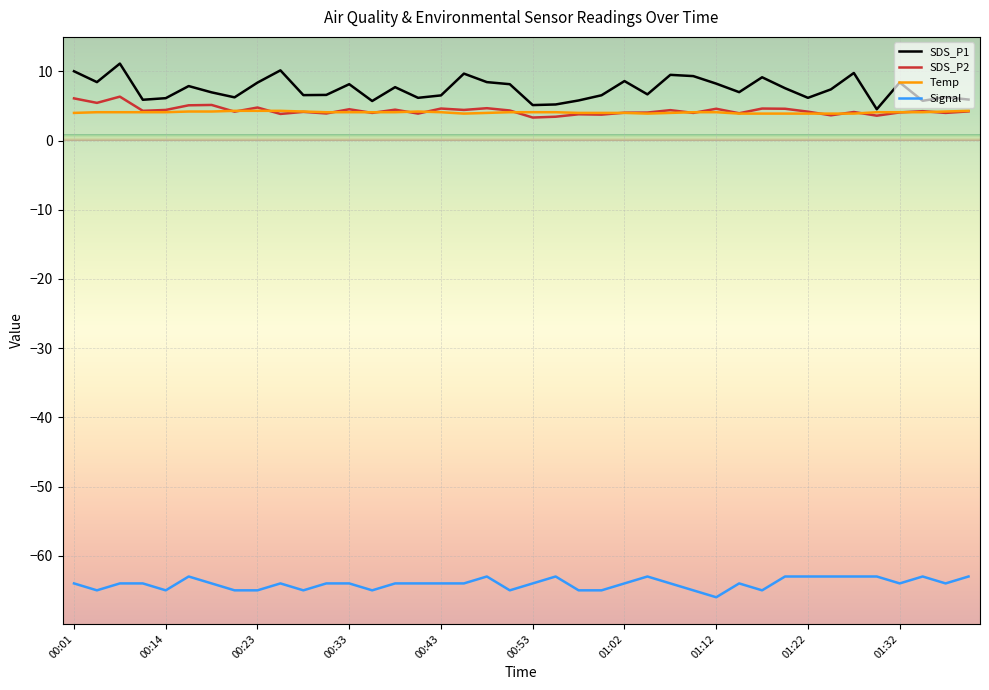

What is the minimum value shown in the chart?

-66.0